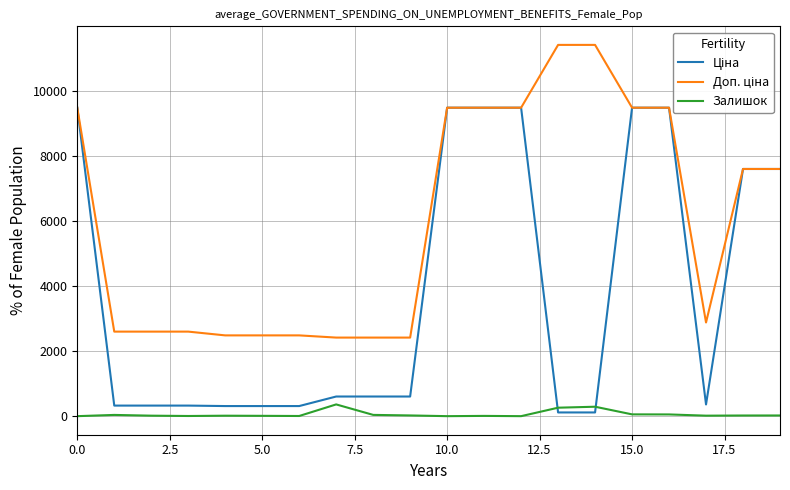

What is the highest value of the Залишок series?

361.0